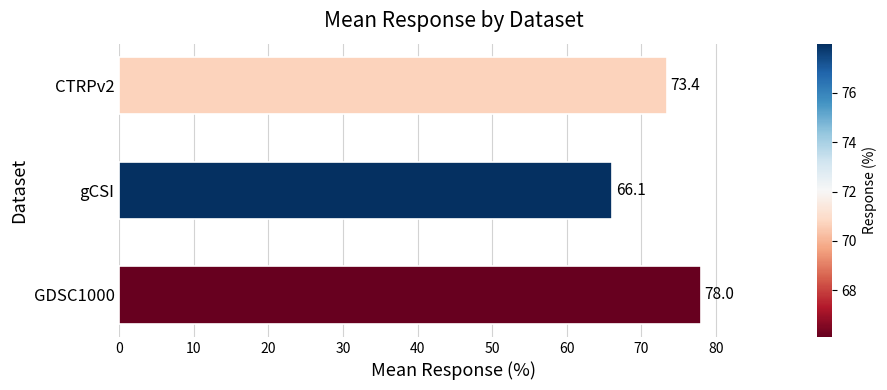

How many bars are there in total?

3